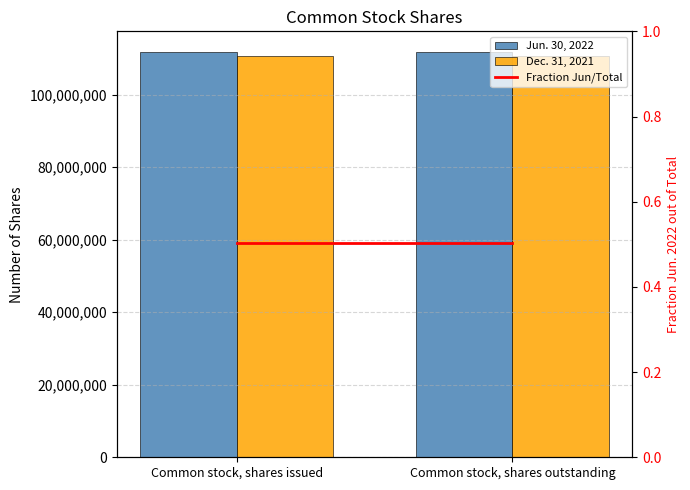

What is the sum of all Dec. 31, 2021 values?

221110918.0